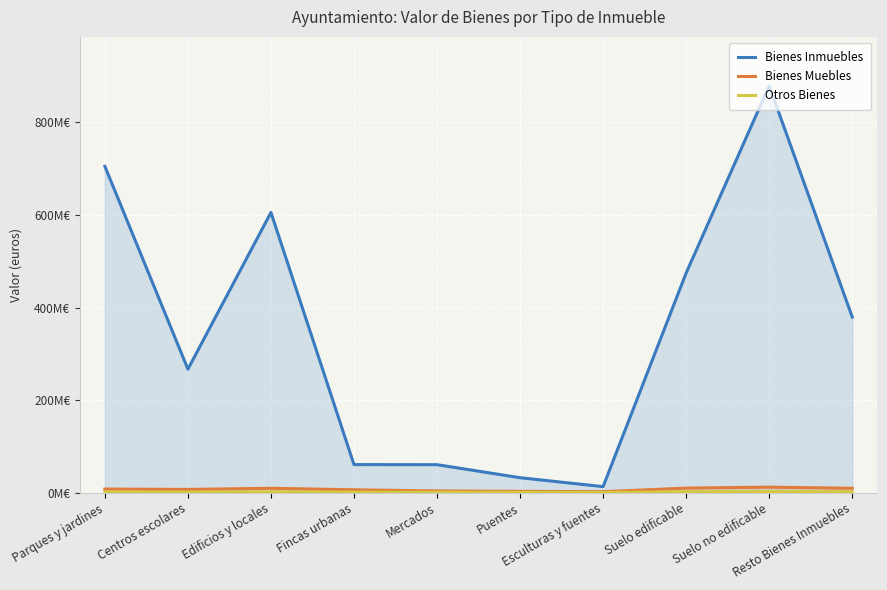

What position from the right is Parques y jardines?

10